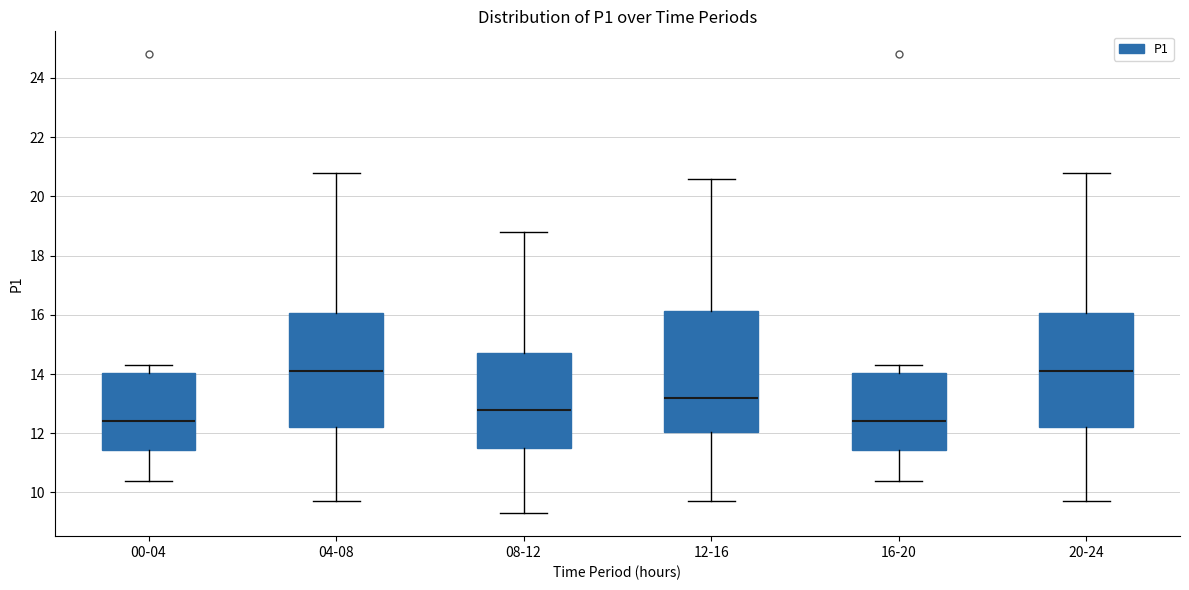

Reading left to right, transcribe this box plot: for each box, give where its median line is, the range the box spans, and where its two whiskers end, as read against the y-axis. The values are not printed on the chart, so give them approximately, as read against the axis.

00-04: median 12.4, box 11.4 to 14.0, whiskers 10.4 to 14.4
04-08: median 14.2, box 12.2 to 16.0, whiskers 9.8 to 20.8
08-12: median 12.8, box 11.6 to 14.8, whiskers 9.4 to 18.8
12-16: median 13.2, box 12.0 to 16.2, whiskers 9.8 to 20.6
16-20: median 12.4, box 11.4 to 14.0, whiskers 10.4 to 14.4
20-24: median 14.2, box 12.2 to 16.0, whiskers 9.8 to 20.8